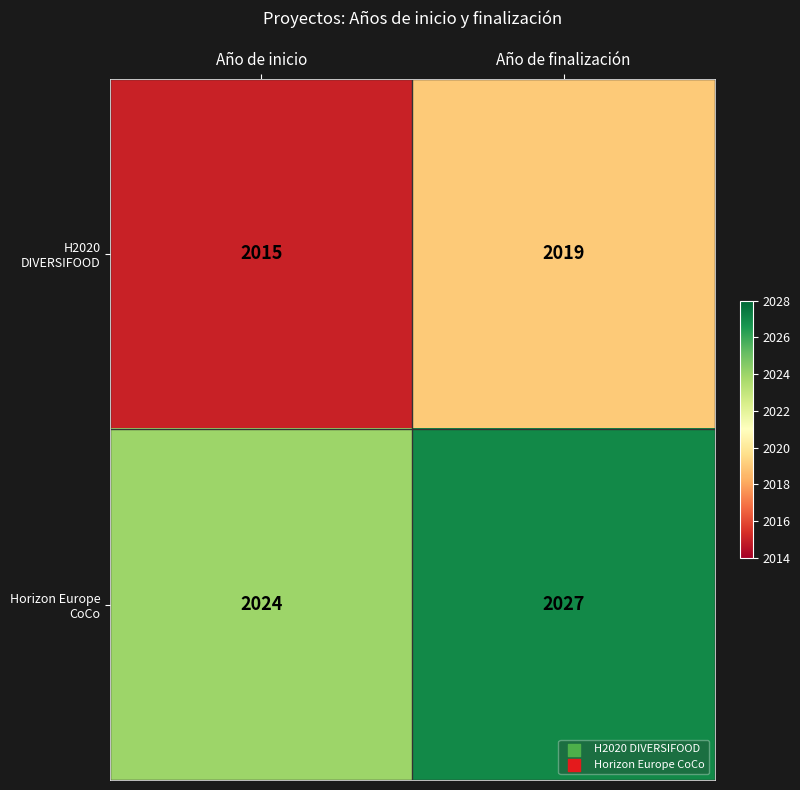

Which series has the largest total across all categories?

Horizon Europe CoCo